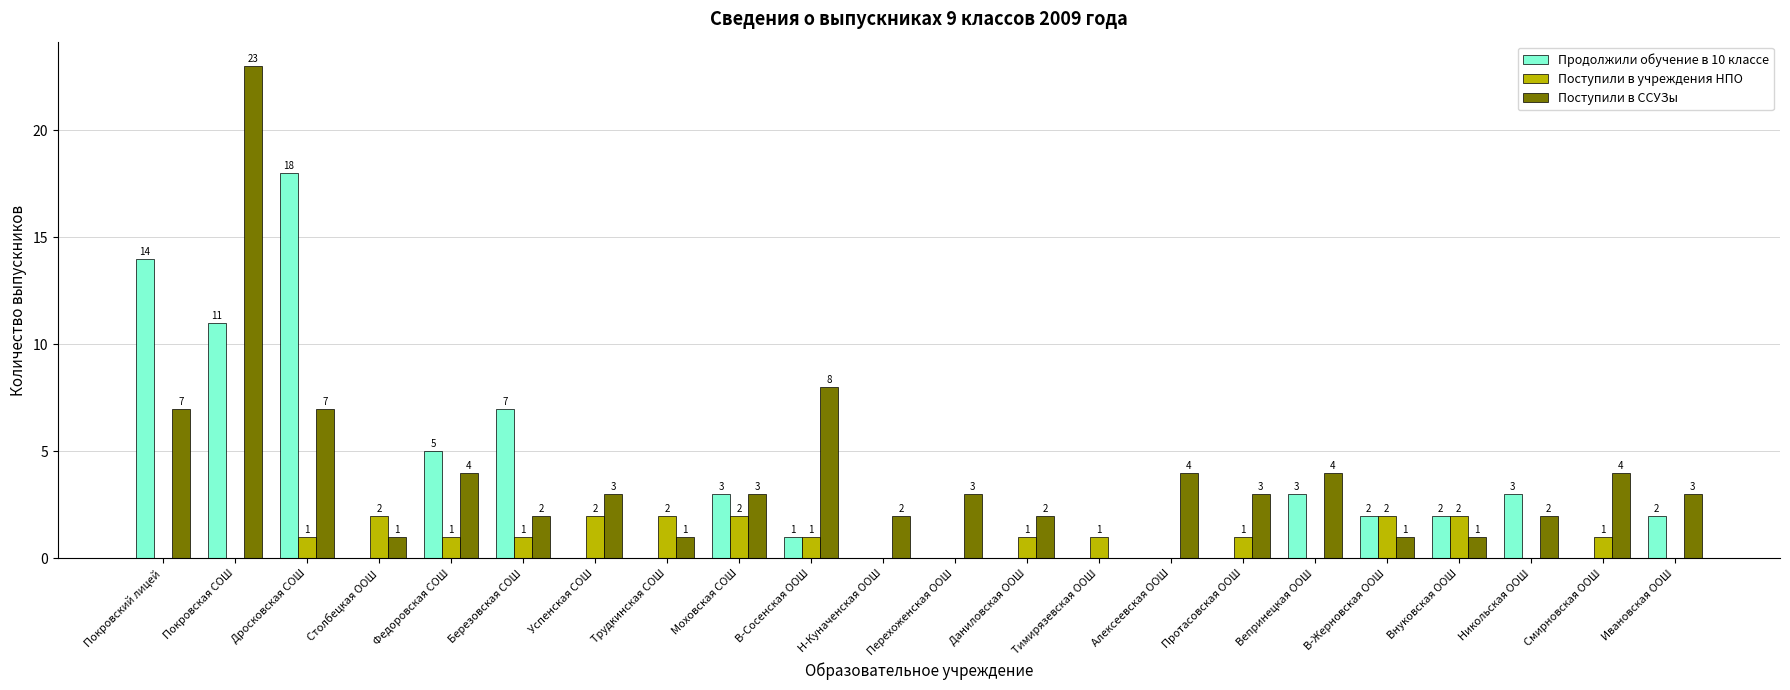

What is the highest value of the Продолжили обучение в 10 классе series?

18